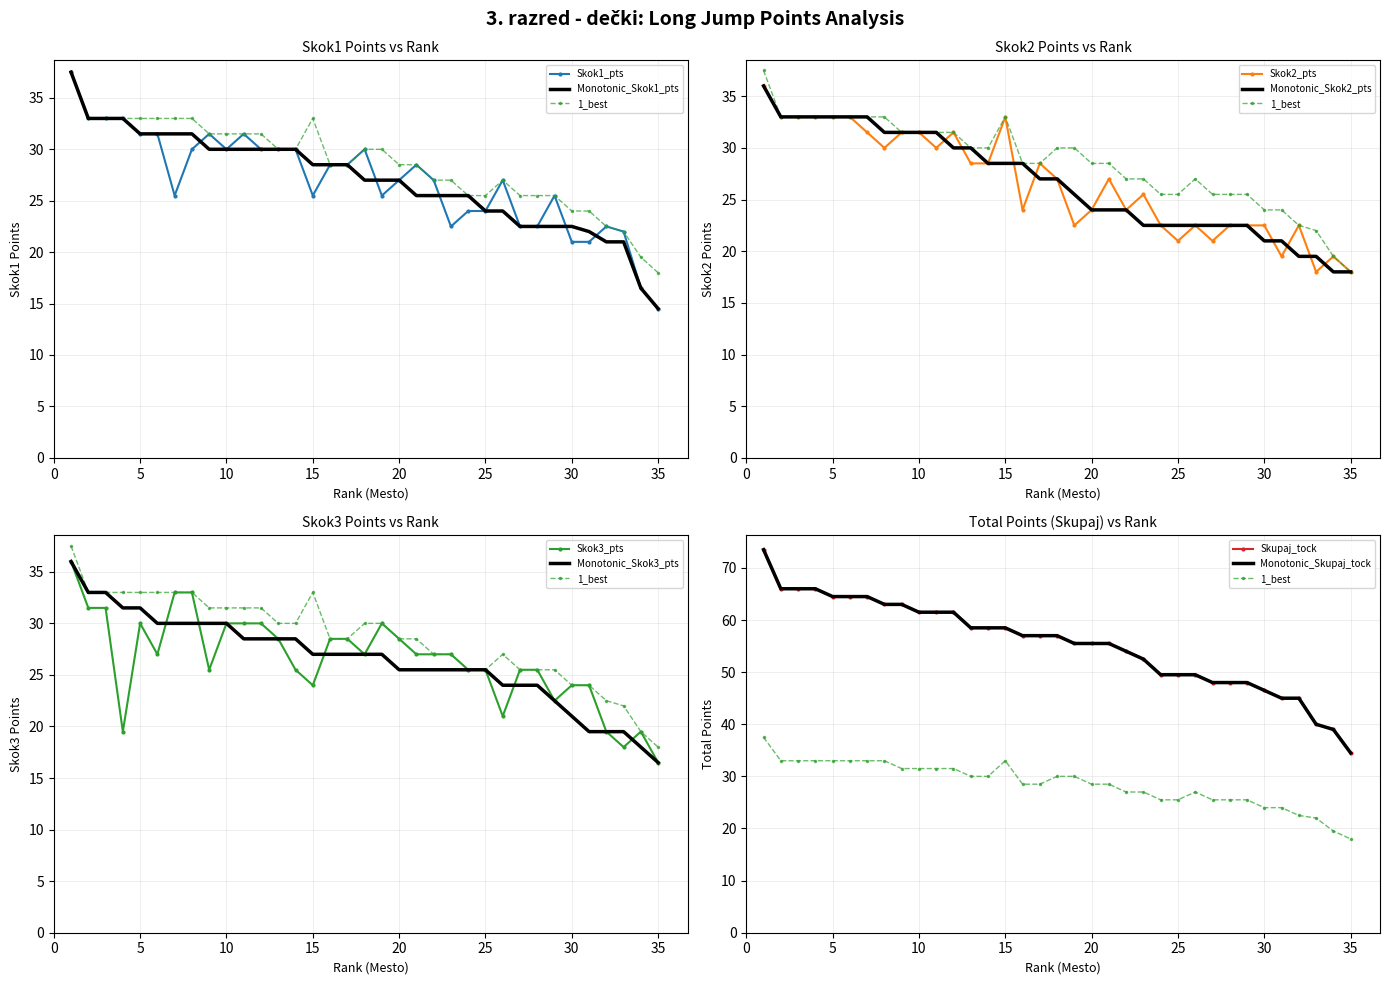

At how many categories does at least one series exceed 56?

18